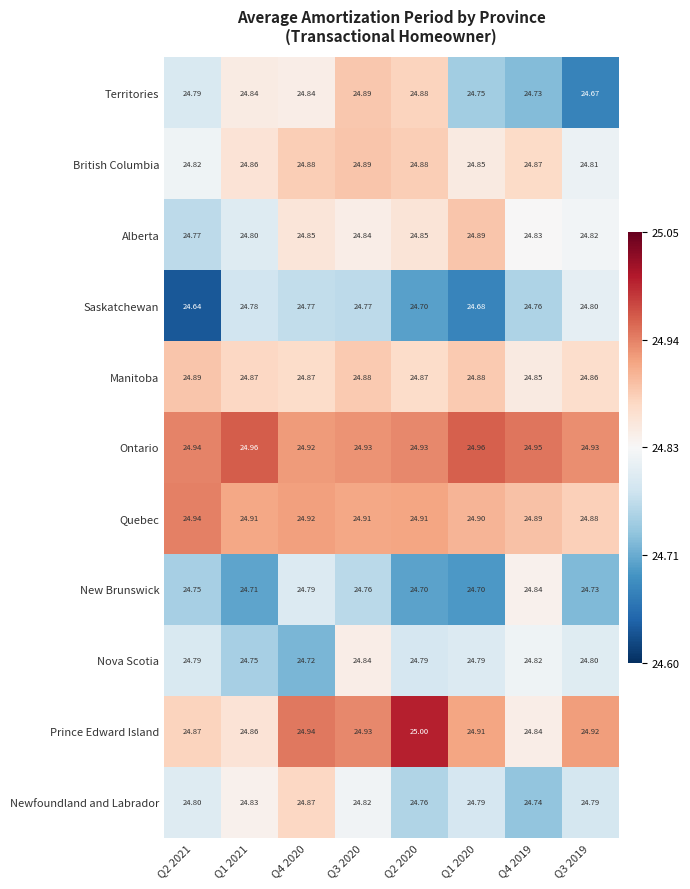

Which series changed the most between Q1 2021 and Q3 2019?

Territories